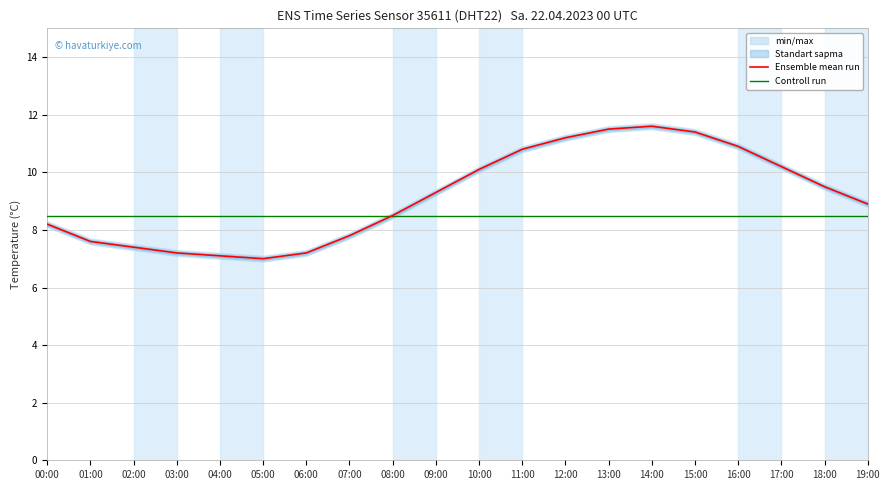

At which category does the chart reach its minimum across all series?

05:00